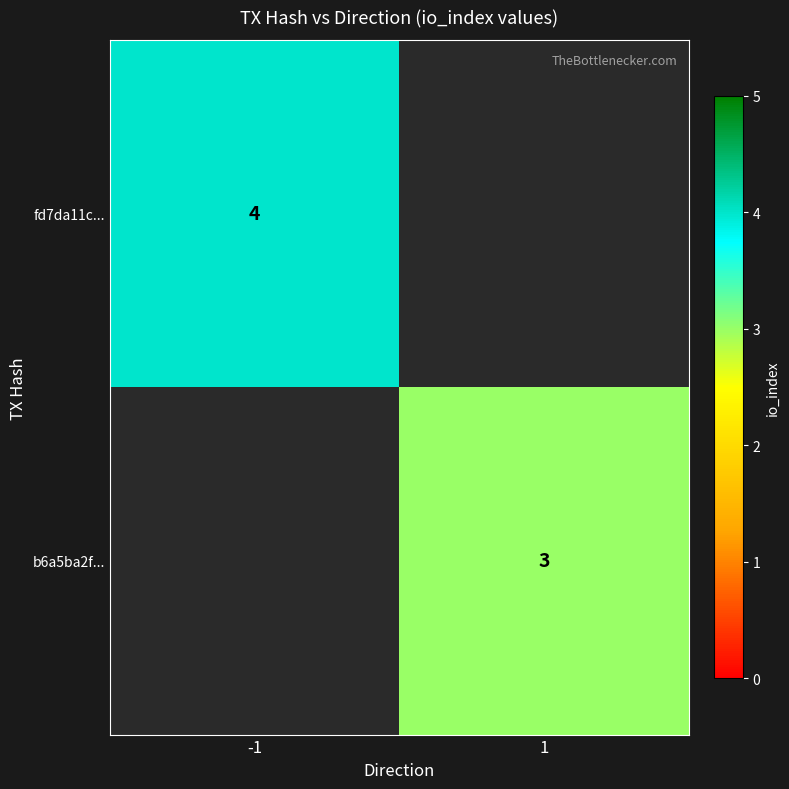

What is the greatest value displayed?

4.0